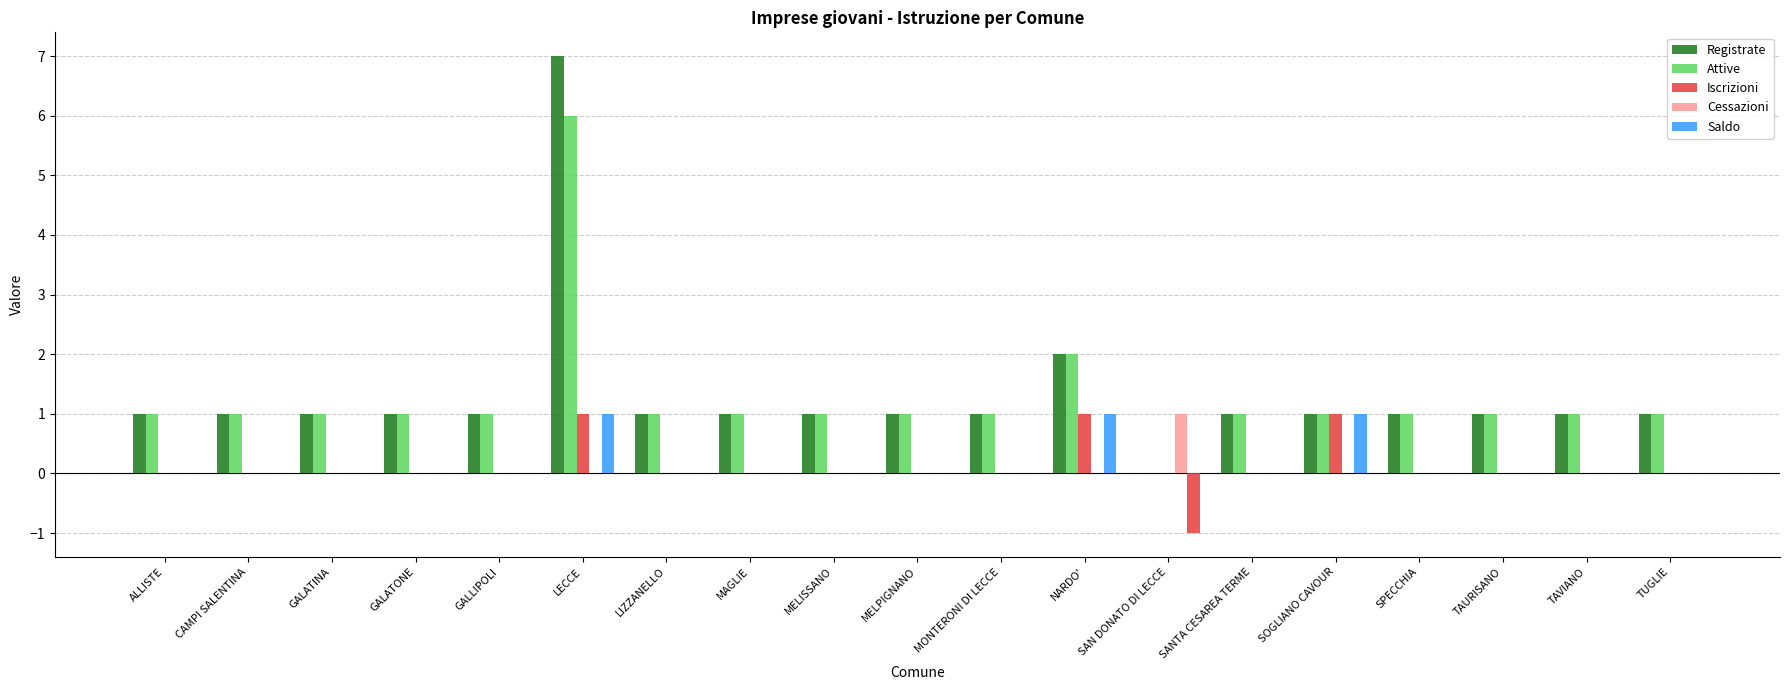

How many data points does each series have?

19